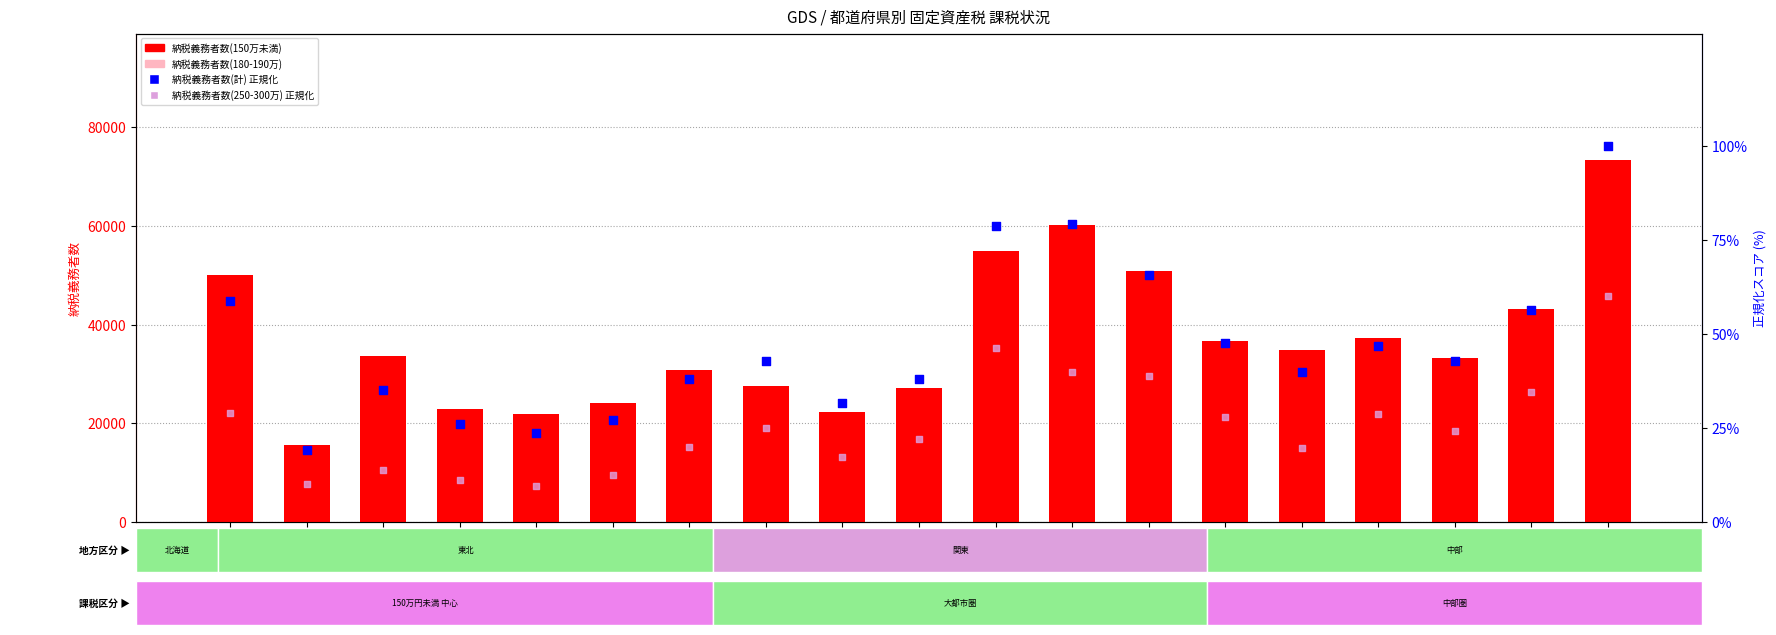

At how many categories does at least one series exceed 15935?

18